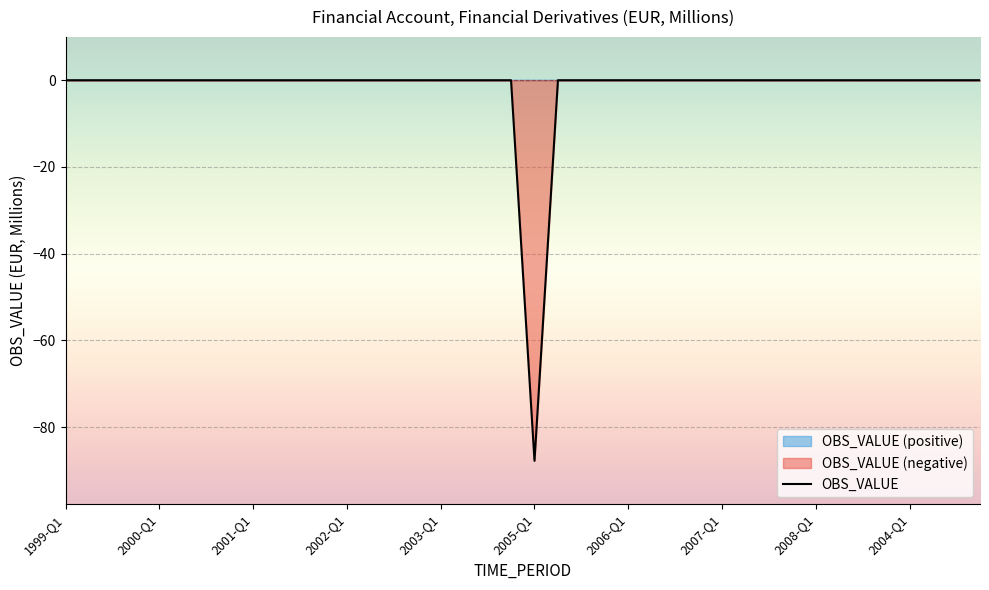

Reading right to left, extract all data points from this chart.

2004-Q4=0.0	2004-Q3=0.0	2004-Q2=0.0	2004-Q1=0.0	2008-Q4=0.0	2008-Q3=0.0	2008-Q2=0.0	2008-Q1=0.0	2007-Q4=0.0	2007-Q3=0.0	2007-Q2=0.0	2007-Q1=0.0	2006-Q4=0.0	2006-Q3=0.0	2006-Q2=0.0	2006-Q1=0.0	2005-Q4=0.0	2005-Q3=0.0	2005-Q2=0.0	2005-Q1=-87.8	2003-Q4=0.0	2003-Q3=0.0	2003-Q2=0.0	2003-Q1=0.0	2002-Q4=0.0	2002-Q3=0.0	2002-Q2=0.0	2002-Q1=0.0	2001-Q4=0.0	2001-Q3=0.0	2001-Q2=0.0	2001-Q1=0.0	2000-Q4=0.0	2000-Q3=0.0	2000-Q2=0.0	2000-Q1=0.0	1999-Q4=0.0	1999-Q3=0.0	1999-Q2=0.0	1999-Q1=0.0